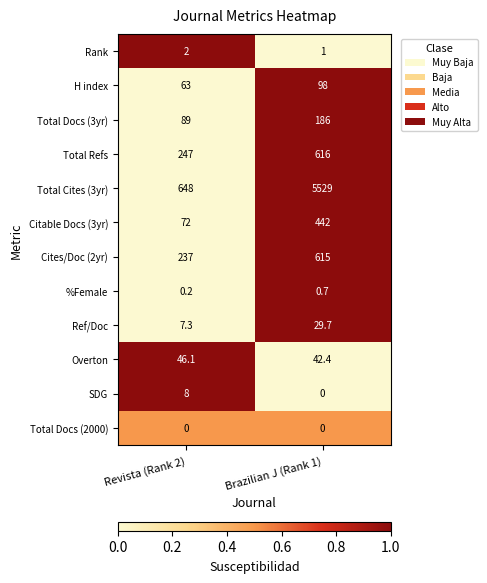

What is the sum of the Rank values at Revista (Rank 2) and Brazilian J (Rank 1)?

3.0